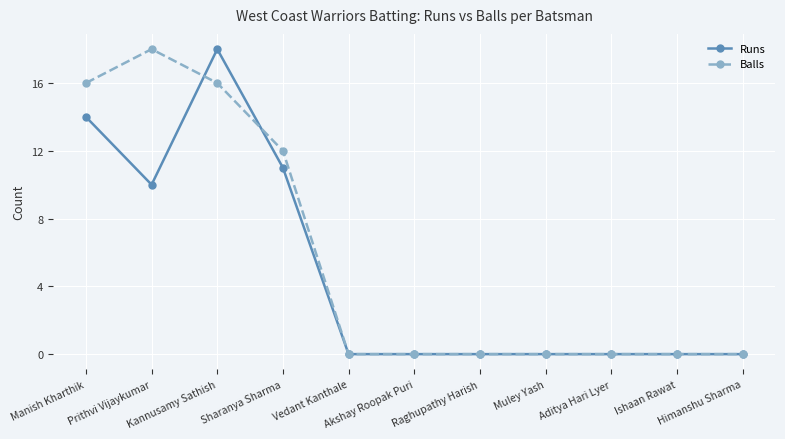

How many data points does each series have?

11